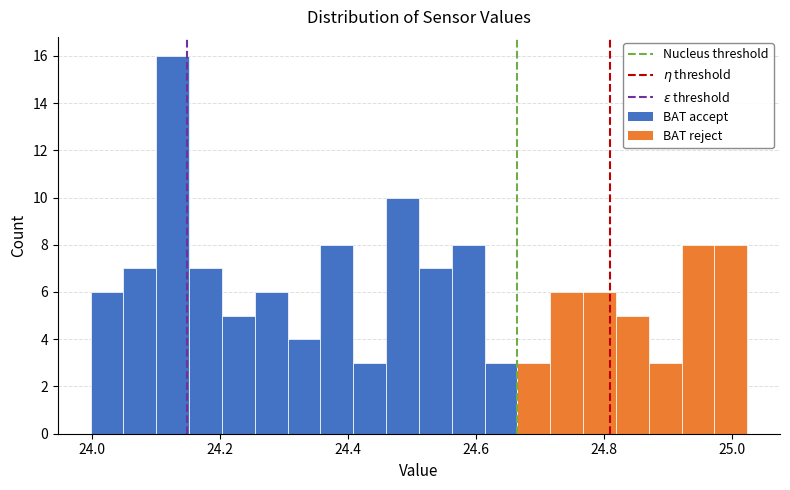

Around what value on the x-axis is the tallest bar? Give the approximate position of its centre, as read against the axis.

24.12